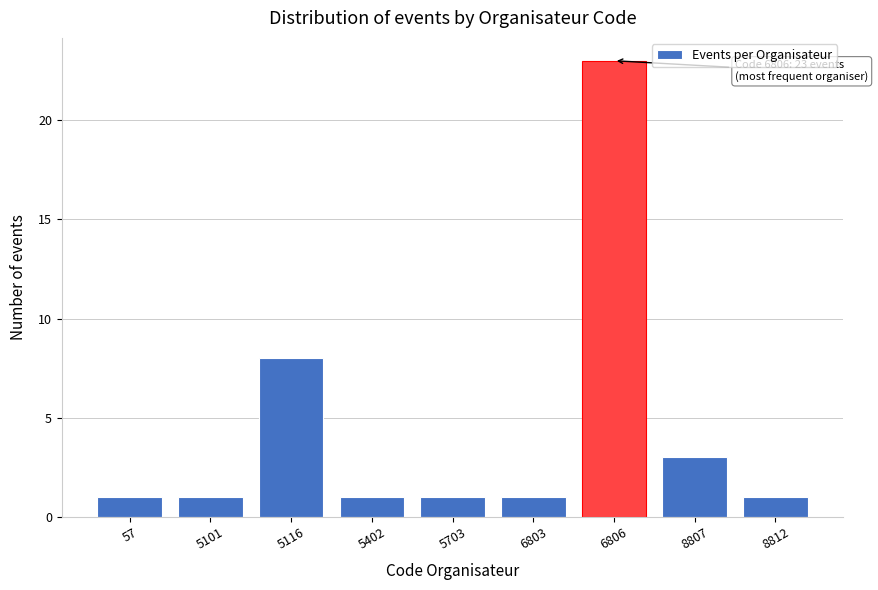

Reading left to right, what are all the values shown in this chart?

57=1	5101=1	5116=8	5402=1	5703=1	6803=1	6806=23	8807=3	8812=1